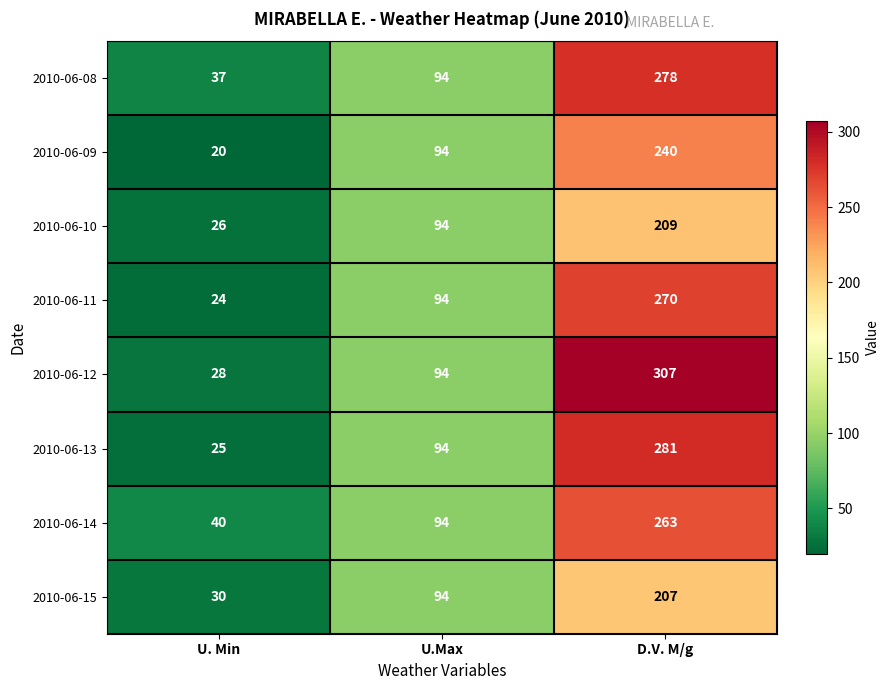

Which series has the largest range (max minus min)?

2010-06-12